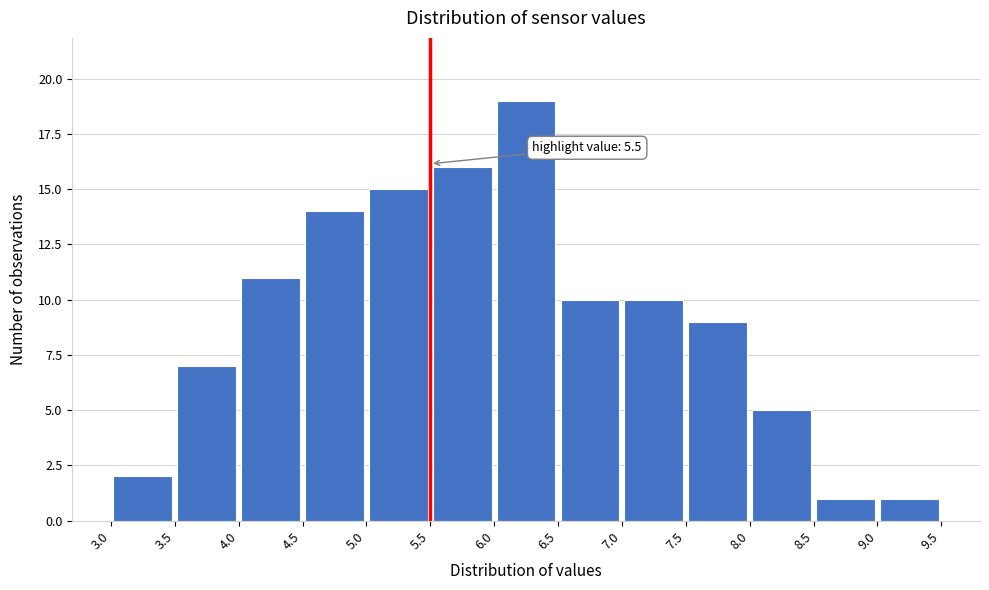

Which range on the x-axis has the tallest bar?

6.0 to 6.5